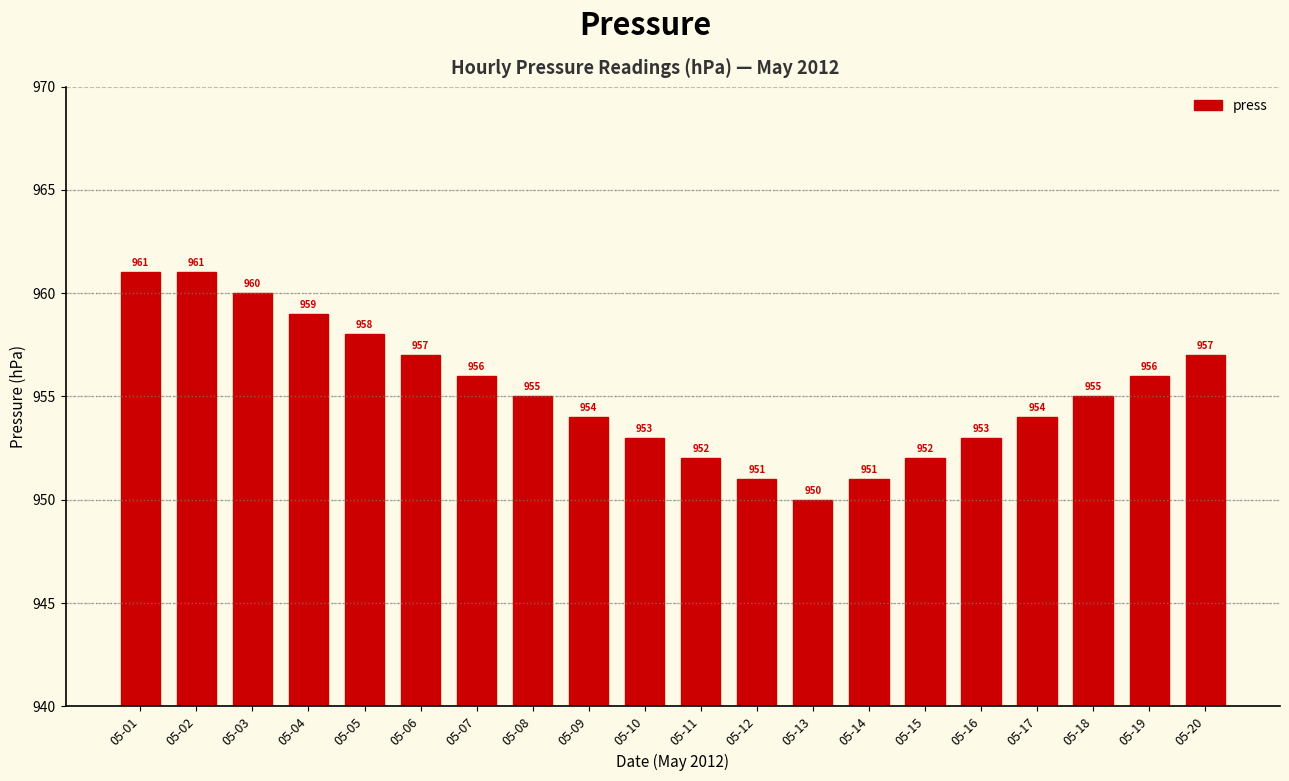

What is the minimum value shown in the chart?

950